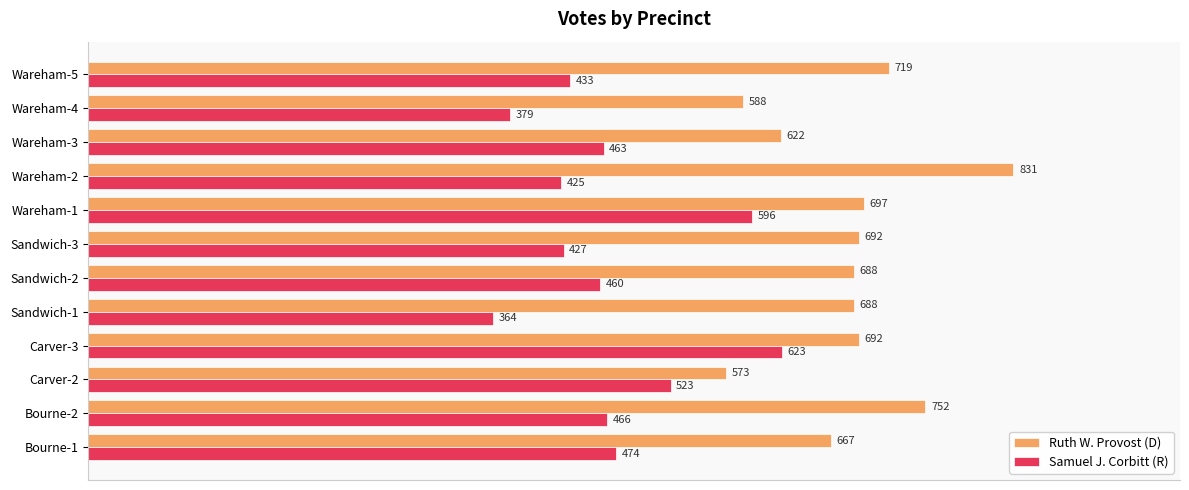

Which series has the largest total across all categories?

Ruth W. Provost (D)